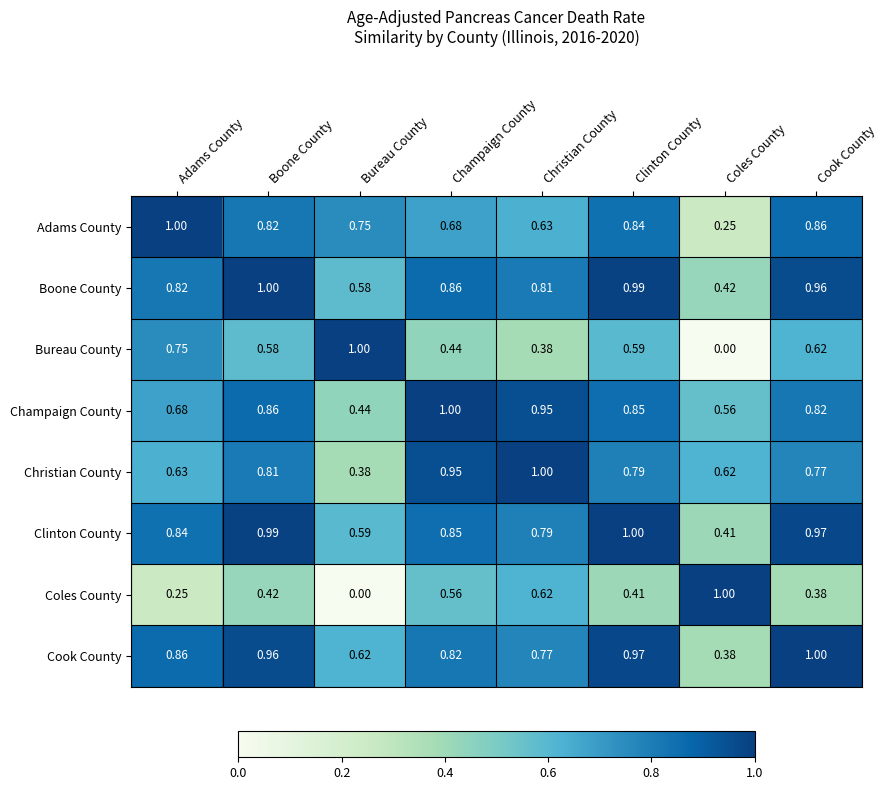

At which label does Champaign County reach its peak?

Champaign County